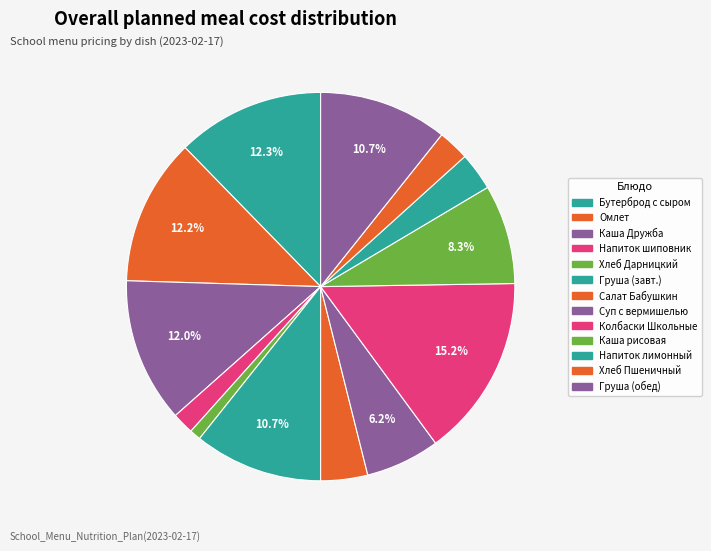

How many segments does this pie chart have?

13